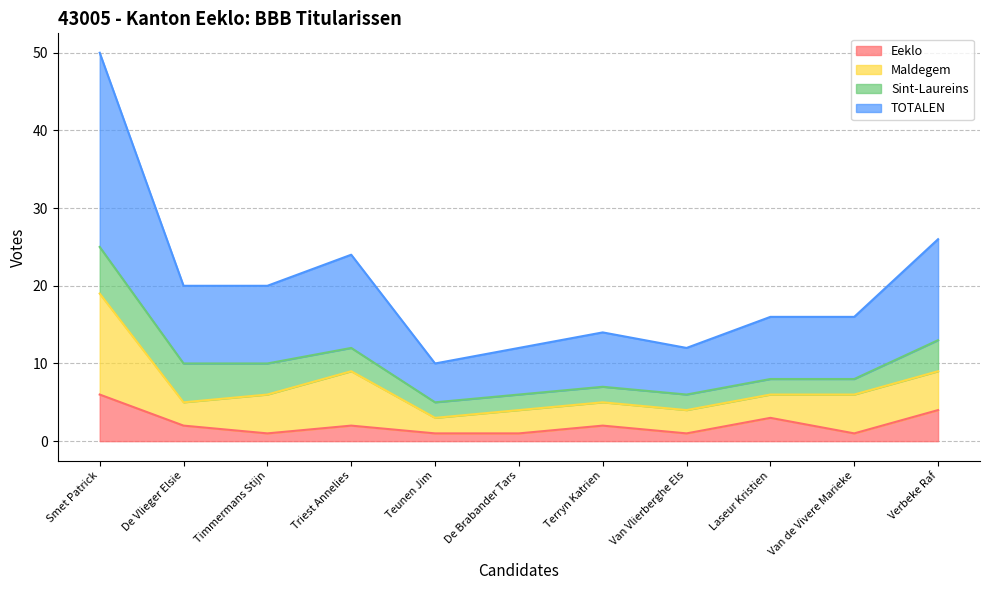

What is the maximum value for Eeklo?

6